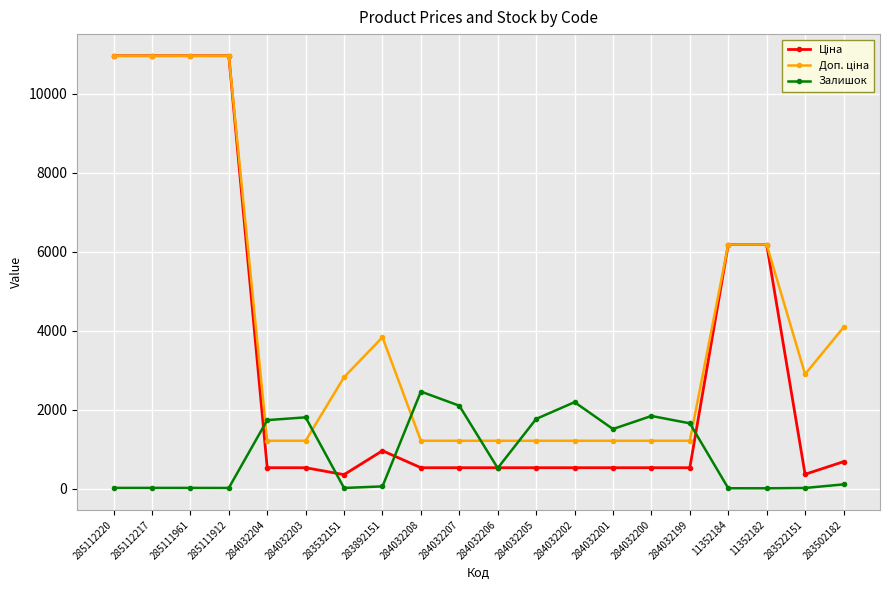

At how many categories does at least one series exceed 8014?

4